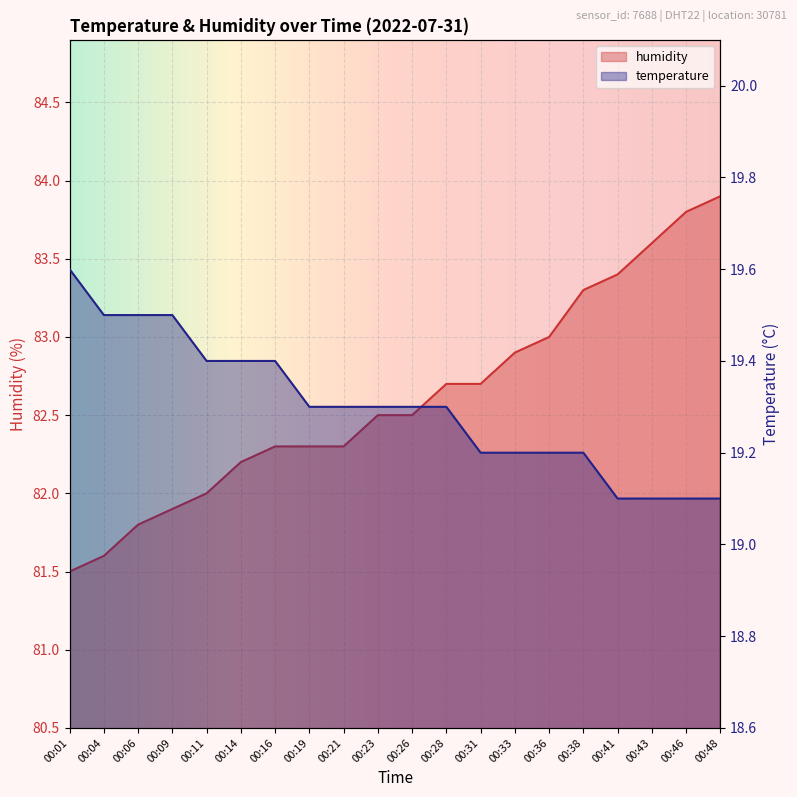

Which series has the widest spread of values?

humidity